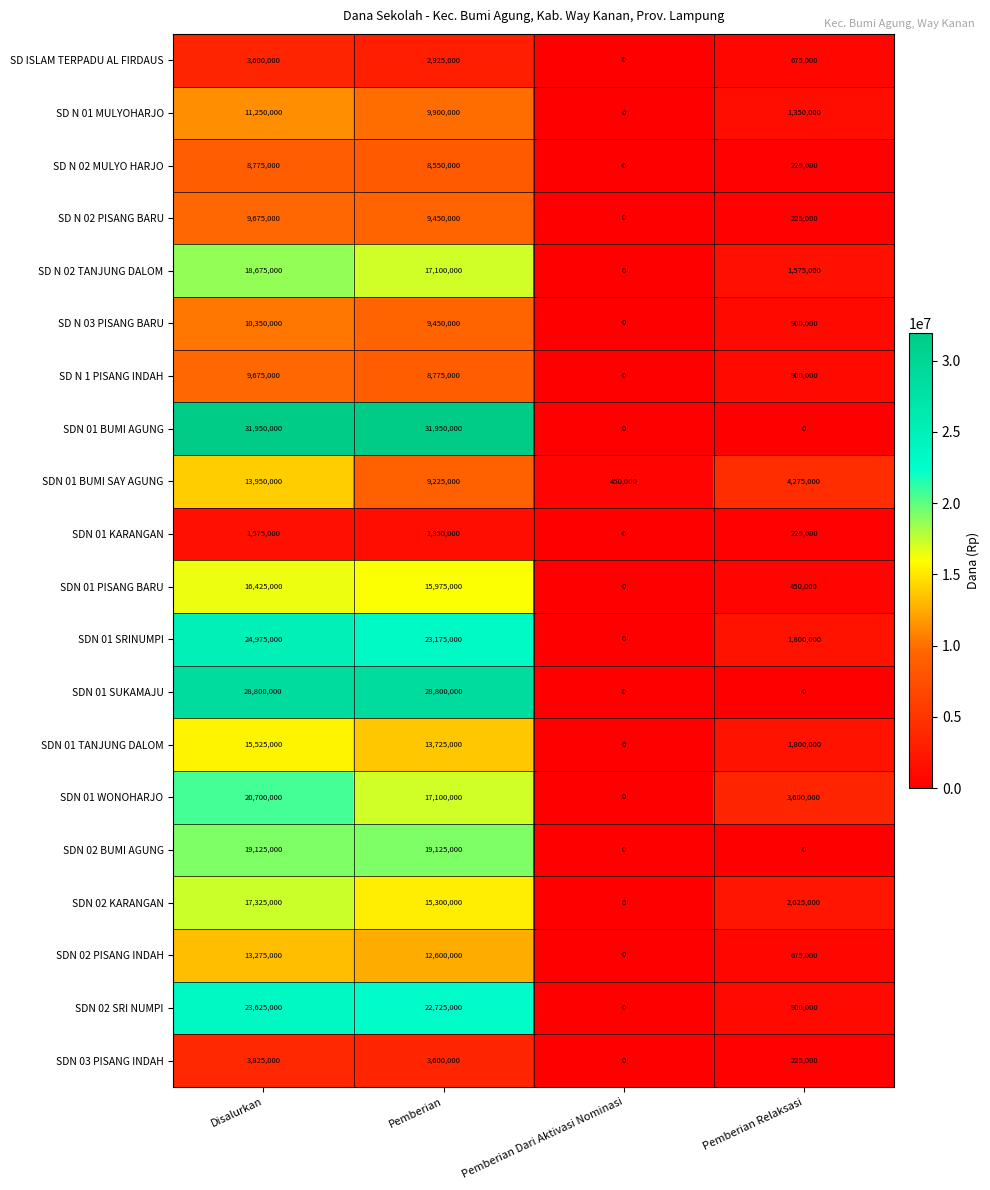

What is the greatest value displayed?

31950000